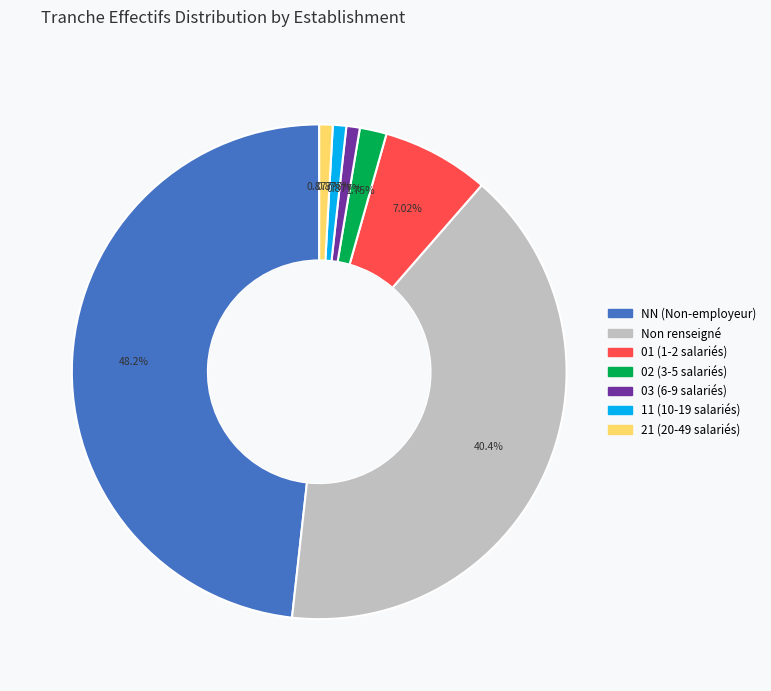

Is there any slice that represents more than half of the pie?

No